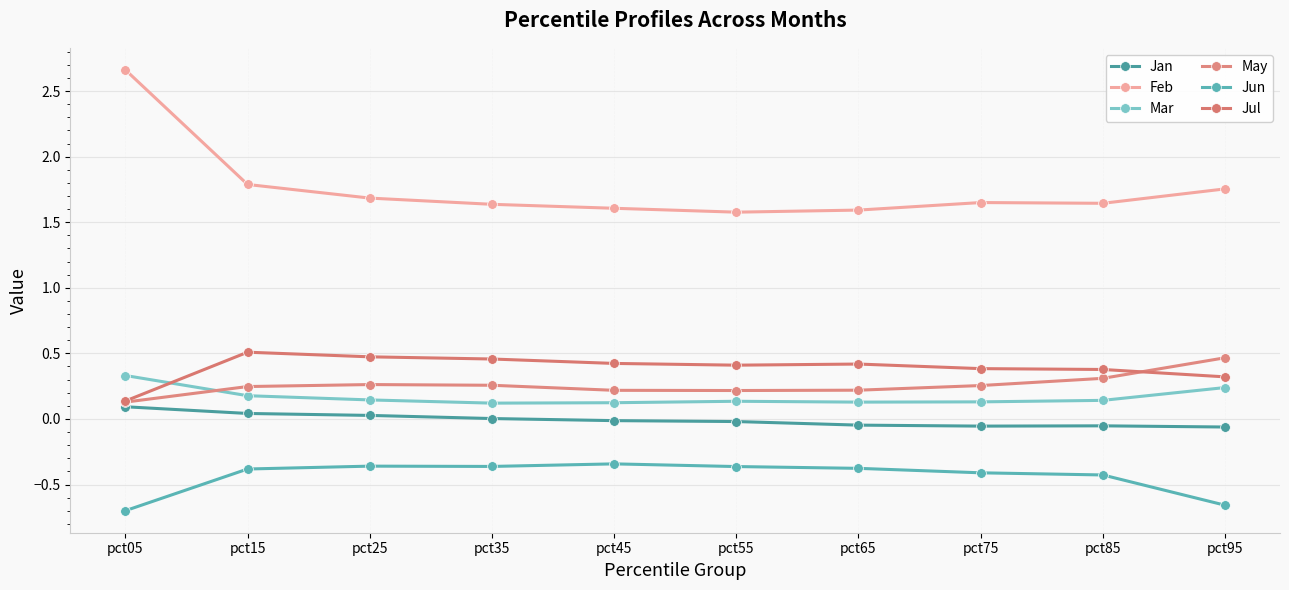

Which label corresponds to the smallest value in the chart?

pct05